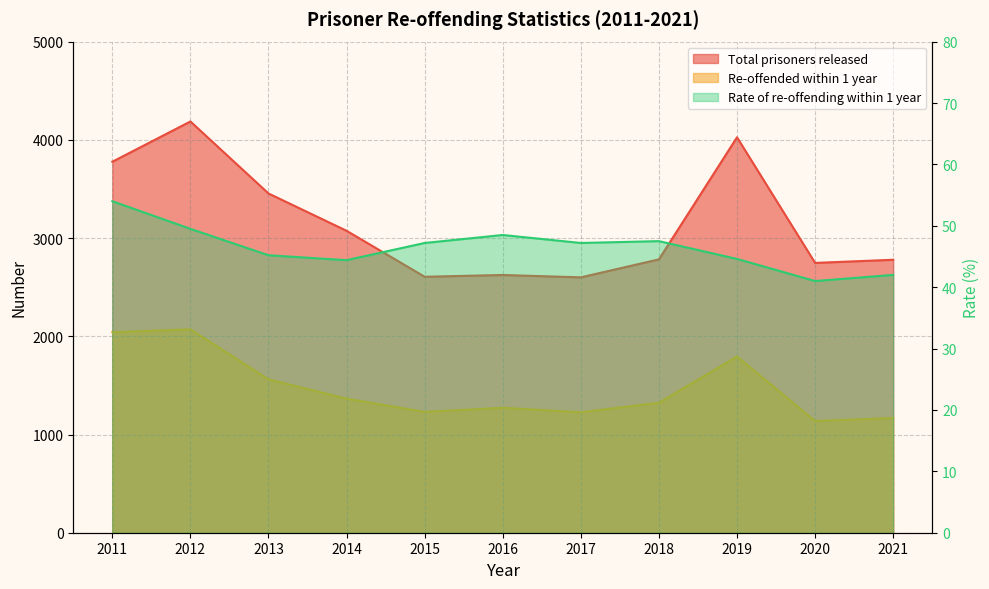

What is the sum of all Total prisoners released values?

34657.0